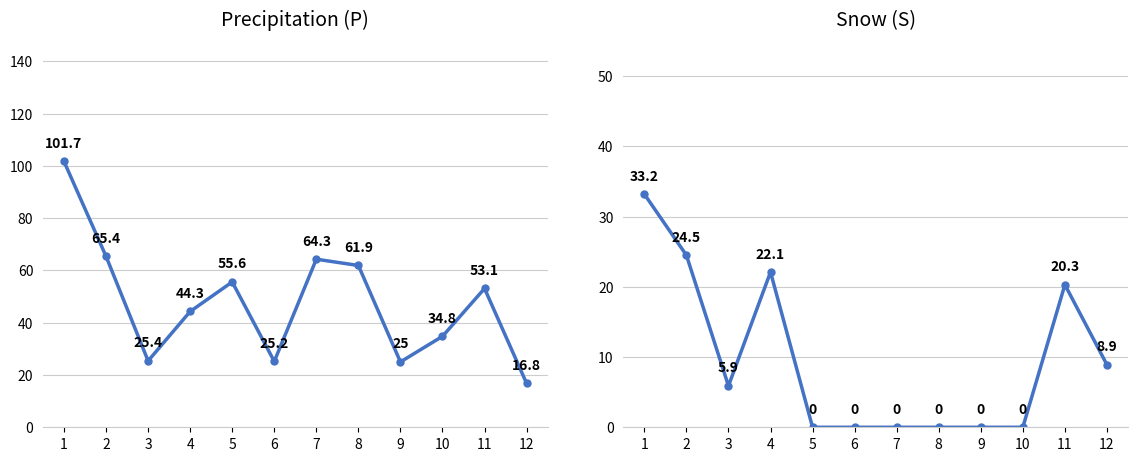

Where is Snow (S) nearest to the value 16?

11